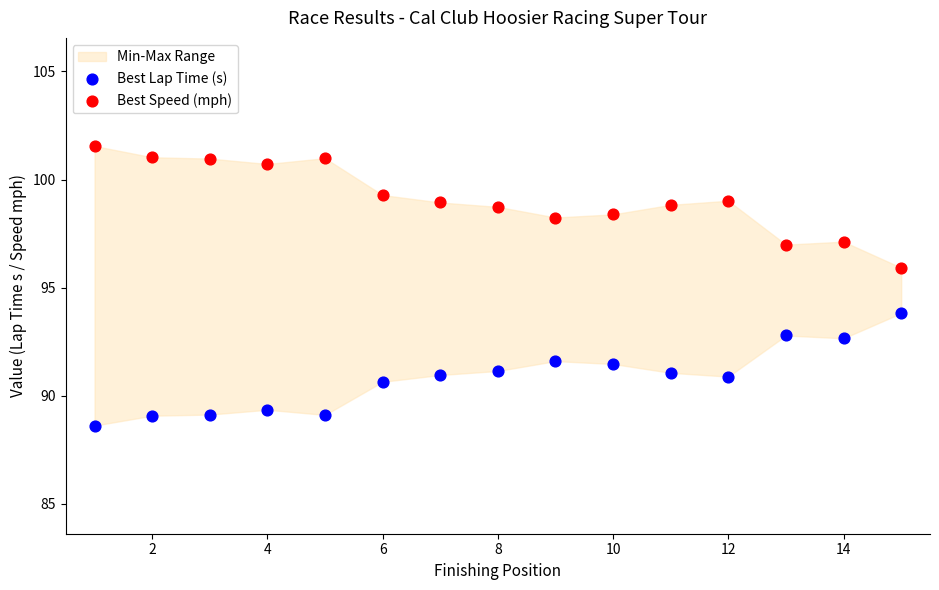

Which series reaches the maximum Y coordinate?

Best Speed (mph)